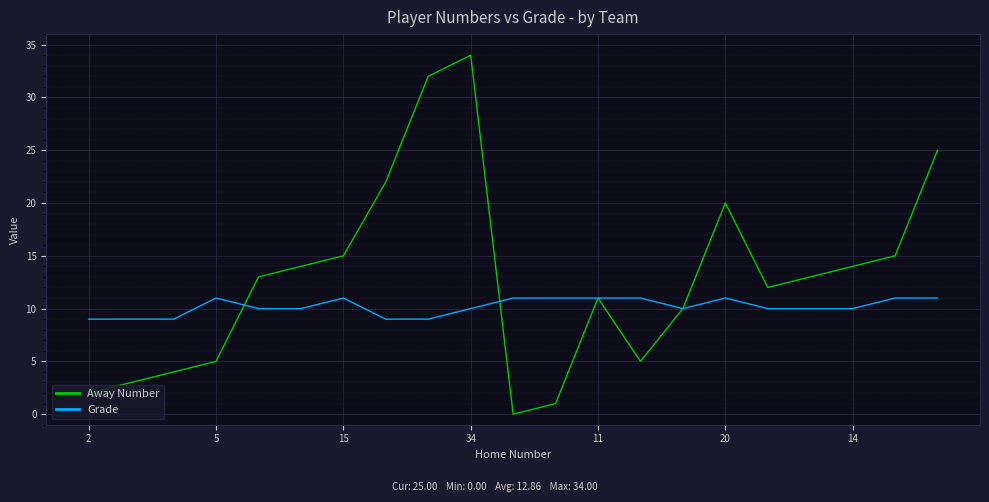

What is the highest value of the Away Number series?

34